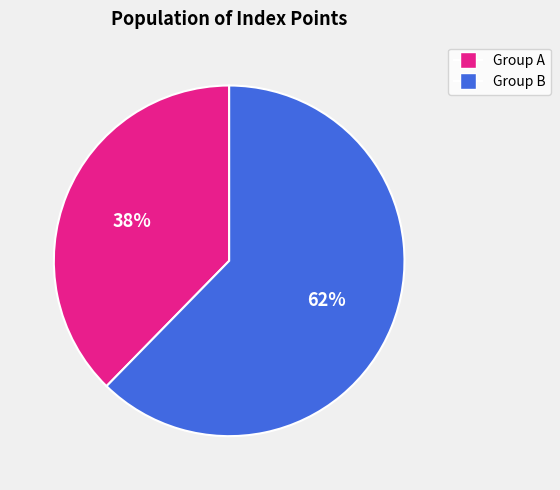

To the nearest percent, what is the average slice percentage?

50%